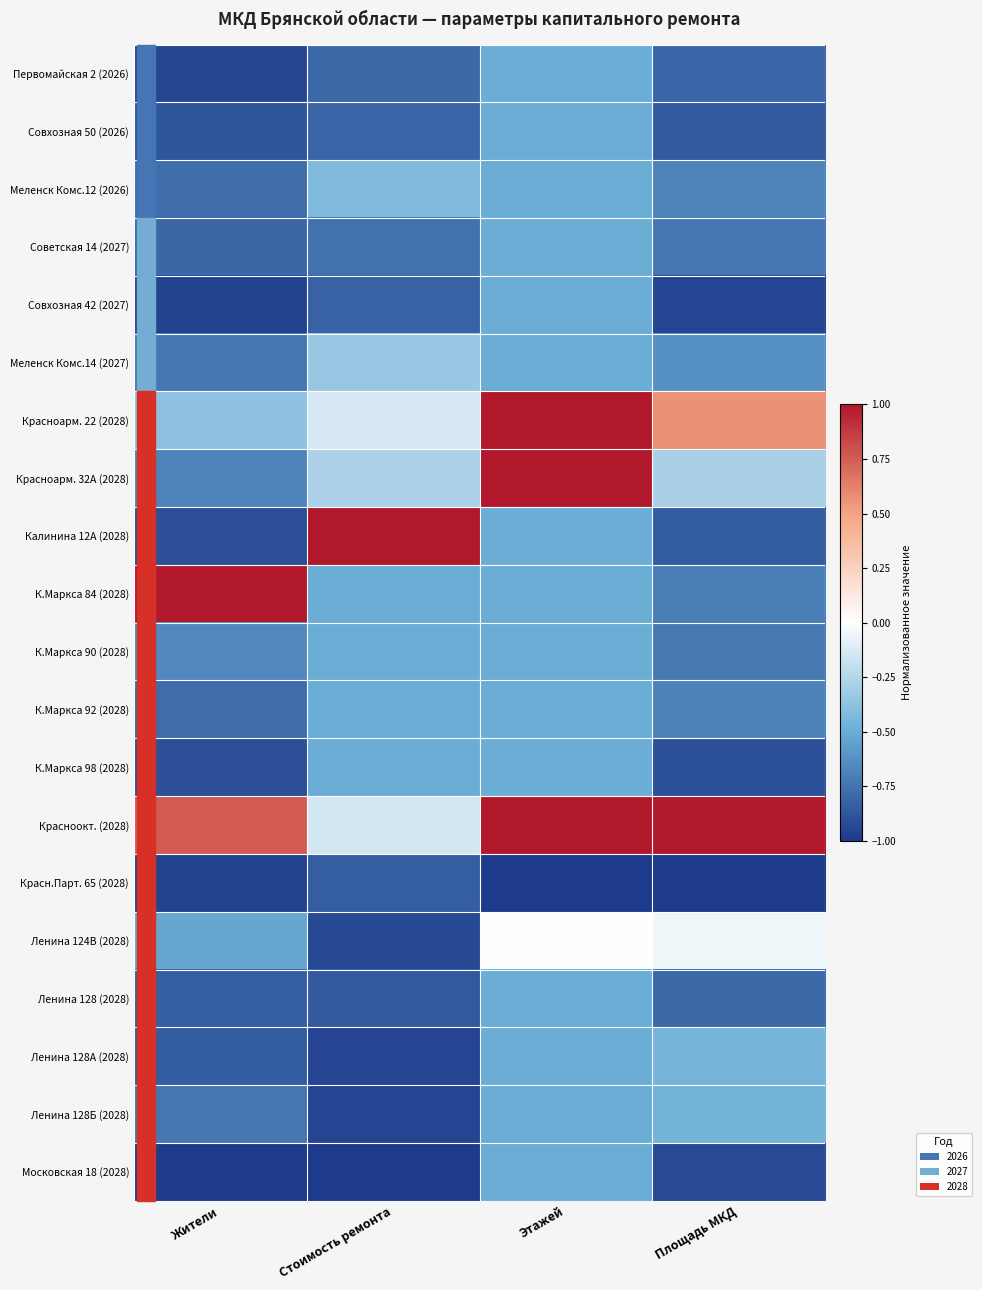

At which category does the chart reach its minimum across all series?

Этажей